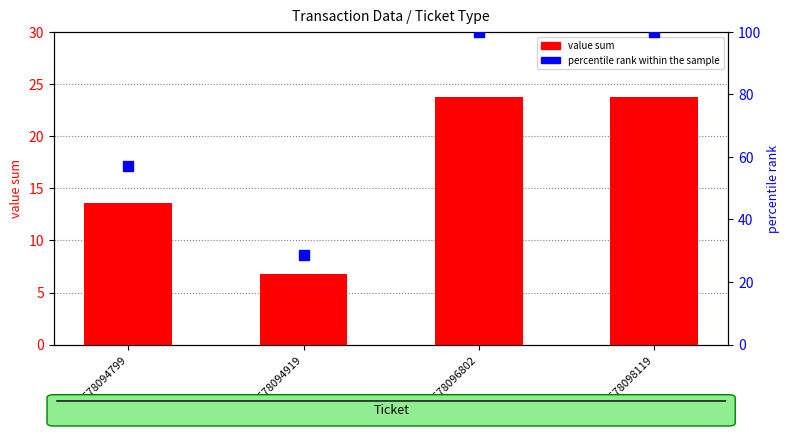

At how many categories does at least one series exceed 17?

4